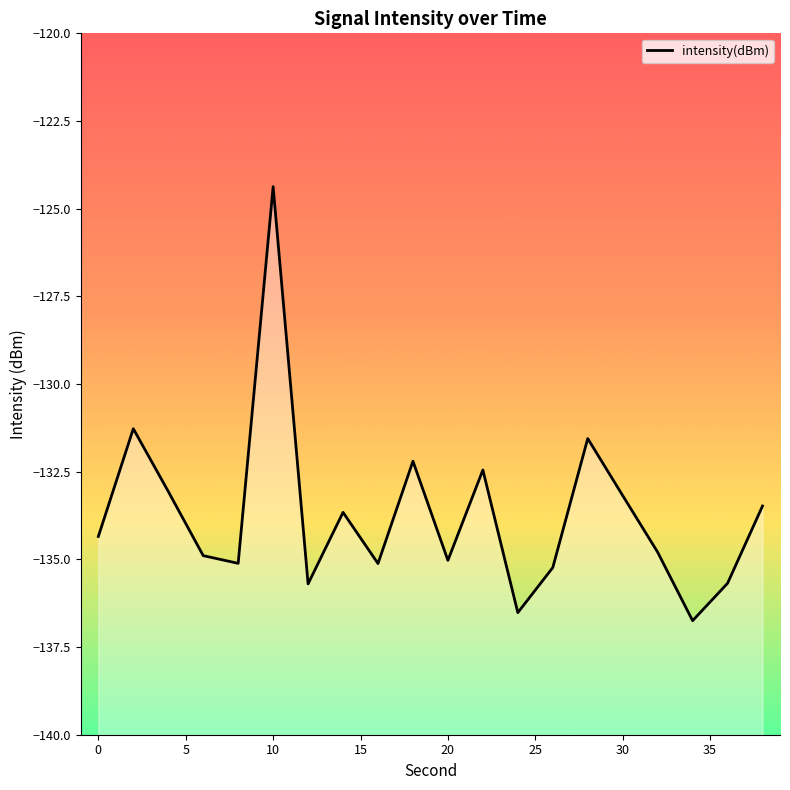

Which has a higher value, 12 or 19?

19